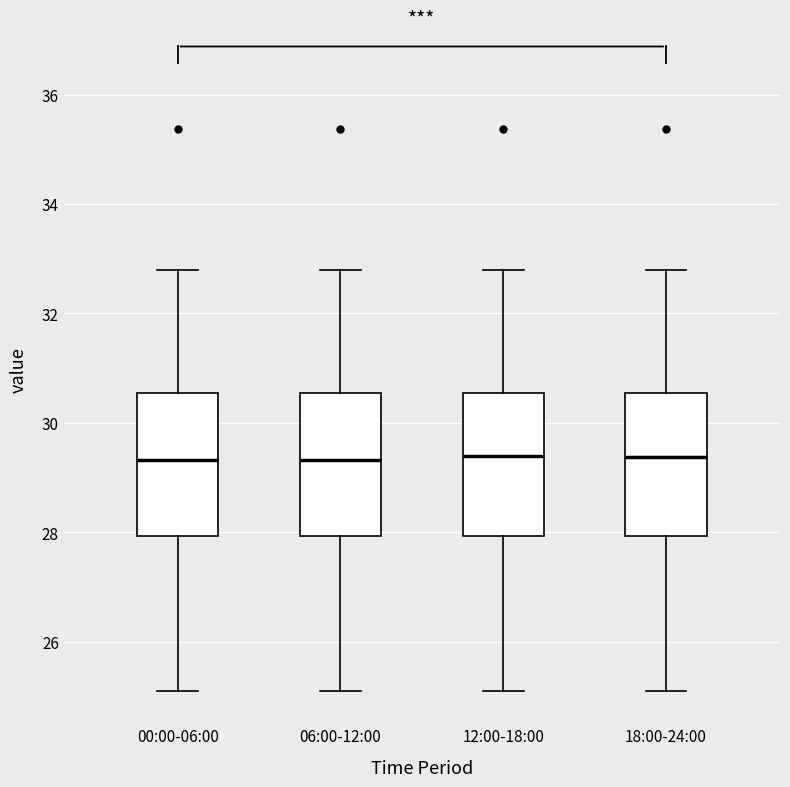

Reading left to right, transcribe this box plot: for each box, give where its median line is, the range the box spans, and where its two whiskers end, as read against the y-axis. The values are not printed on the chart, so give them approximately, as read against the axis.

00:00-06:00: median 29.4, box 28.0 to 30.6, whiskers 25.2 to 32.8
06:00-12:00: median 29.4, box 28.0 to 30.6, whiskers 25.2 to 32.8
12:00-18:00: median 29.4, box 28.0 to 30.6, whiskers 25.2 to 32.8
18:00-24:00: median 29.4, box 28.0 to 30.6, whiskers 25.2 to 32.8